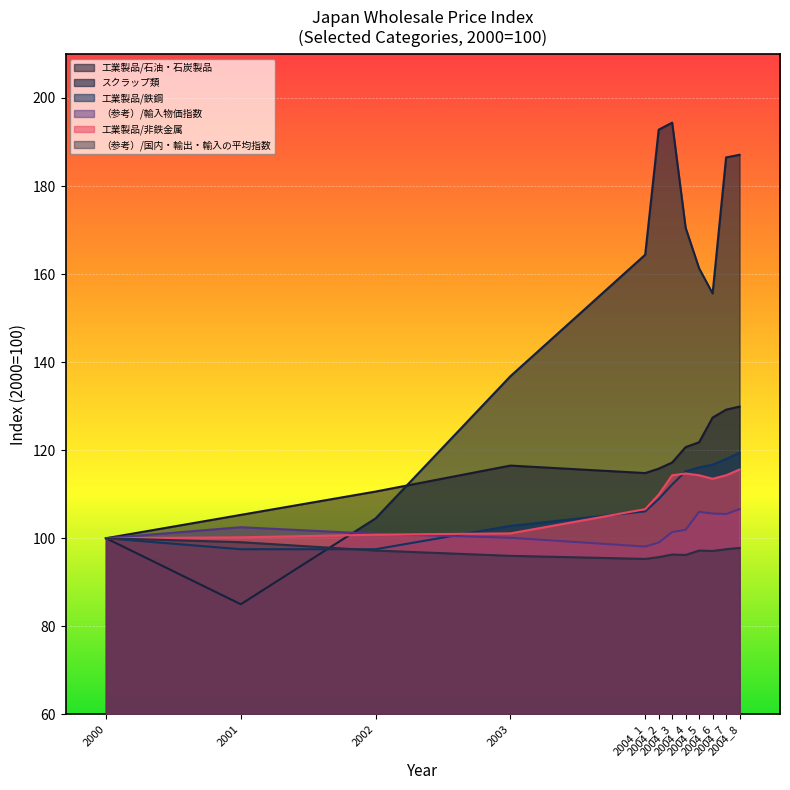

Where is 工業製品/鉄鋼 nearest to the value 108?

2004_2